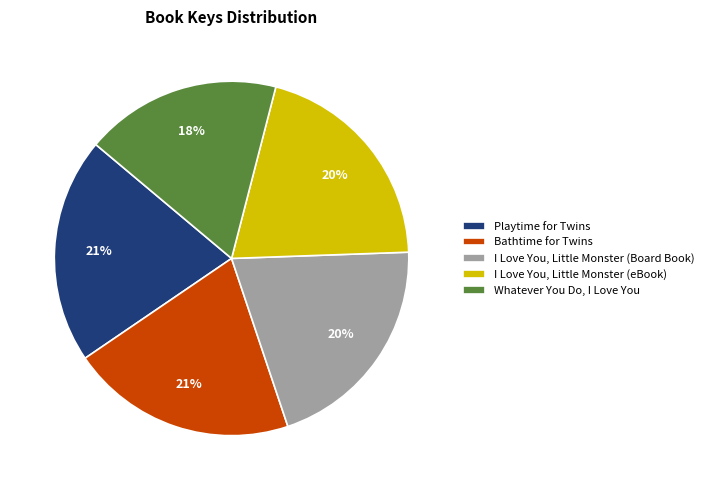

Is it true that I Love You, Little Monster (eBook) is 20% of the pie?

True